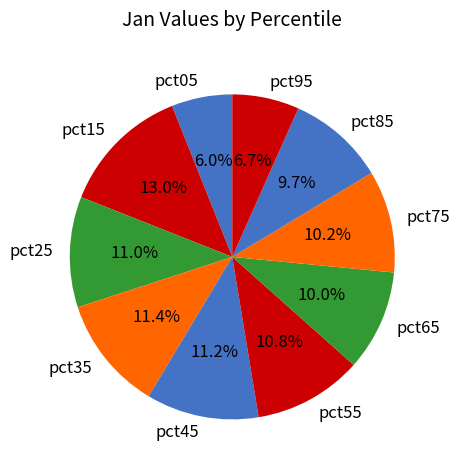

Is the sum of pct85 and pct65 greater than half?

No